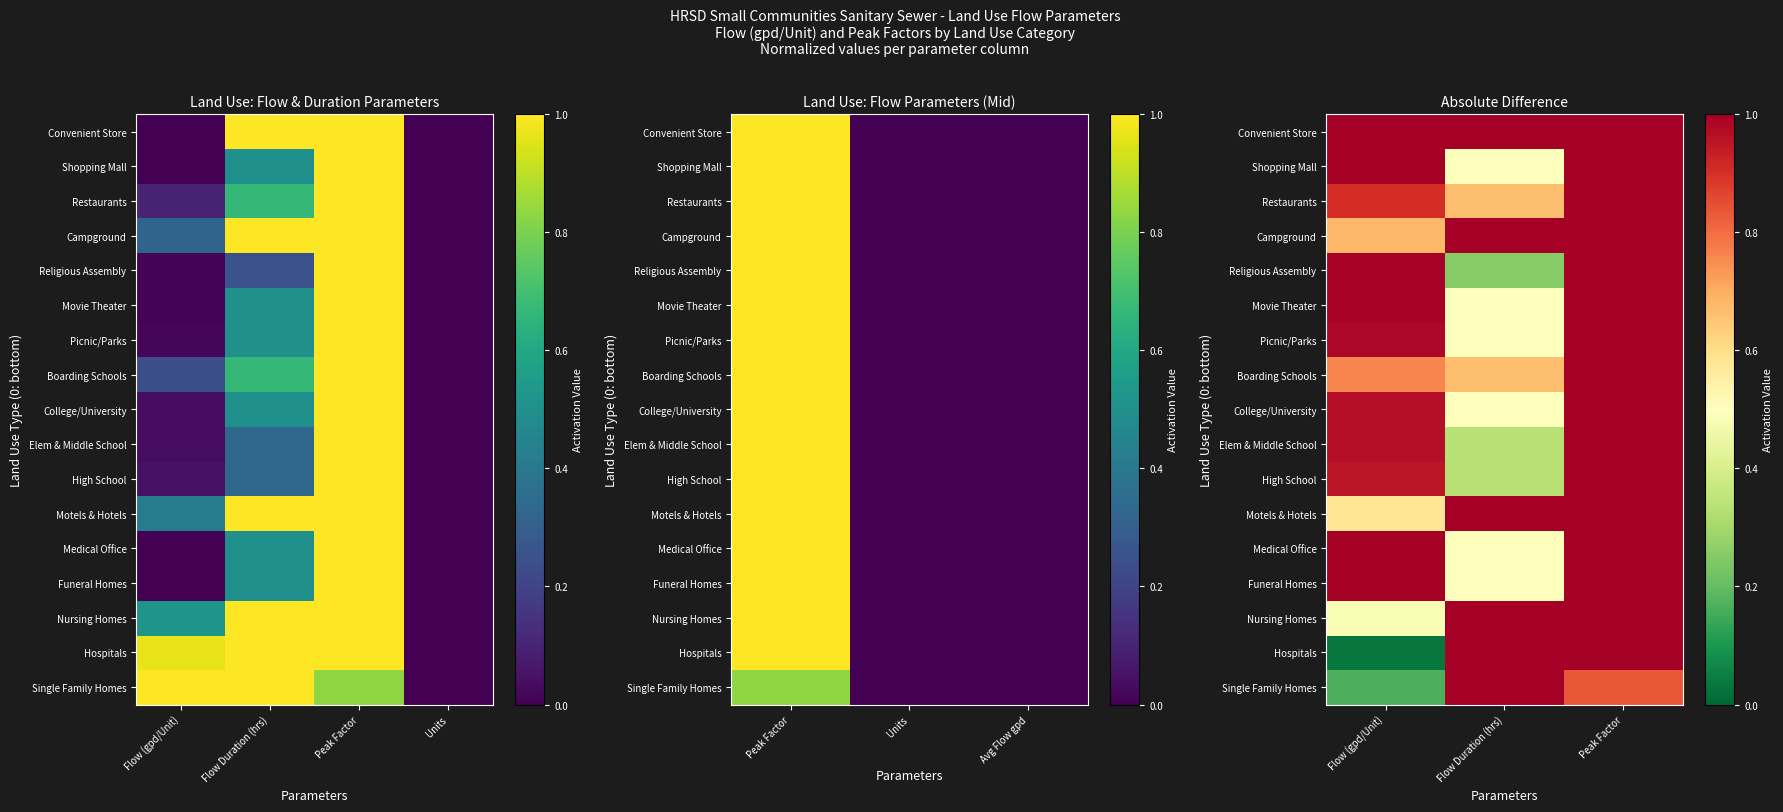

What is the total value across all series at Flow Duration (hrs)?

11.2